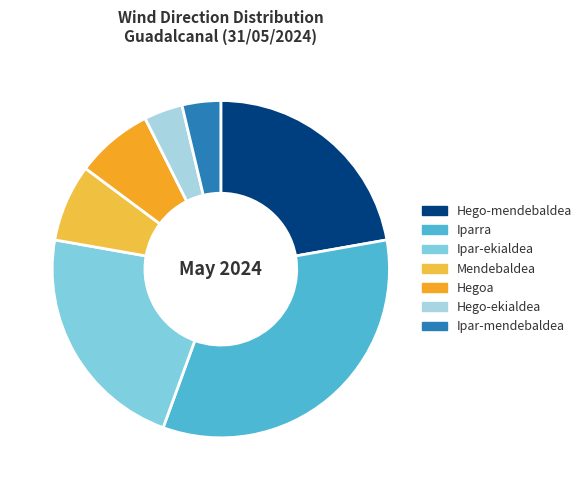

Which category has the biggest portion of the pie?

Iparra